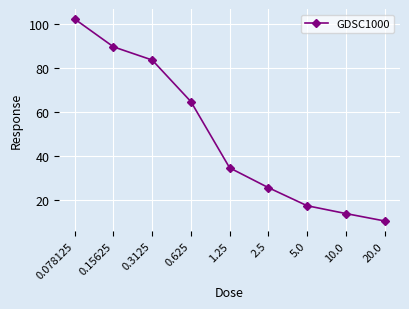

List the labels in order of value, smallest first.

20.0, 10.0, 5.0, 2.5, 1.25, 0.625, 0.3125, 0.15625, 0.078125